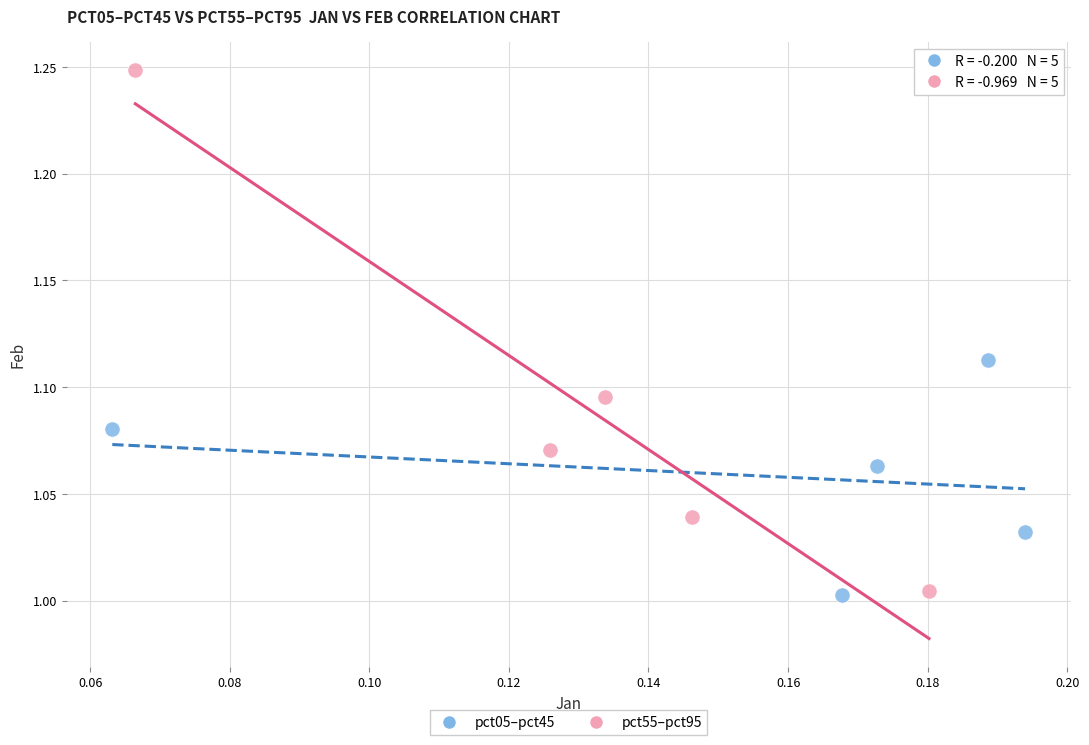

Which series contains the highest Y value?

pct55–pct95